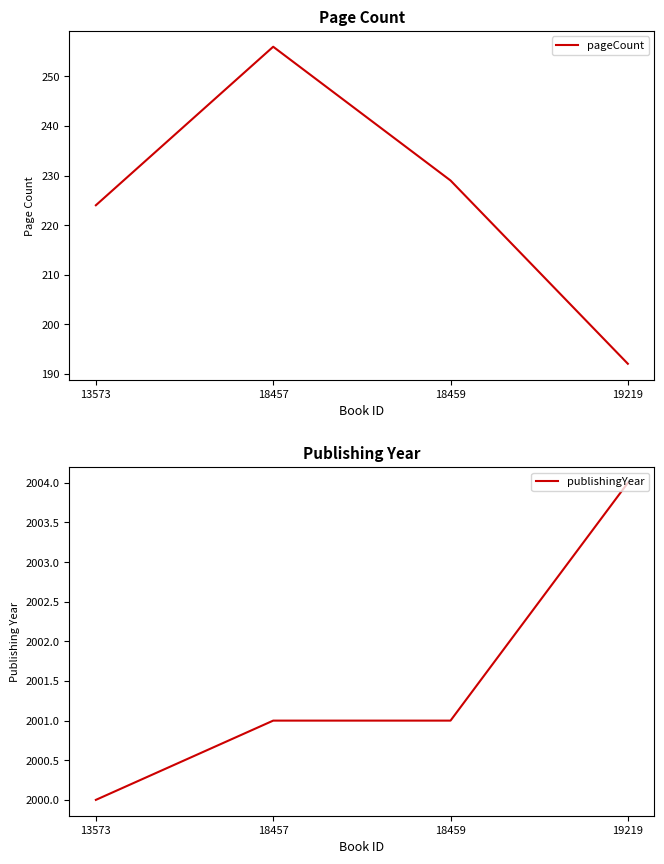

How many data points in publishingYear are above 2001?

1